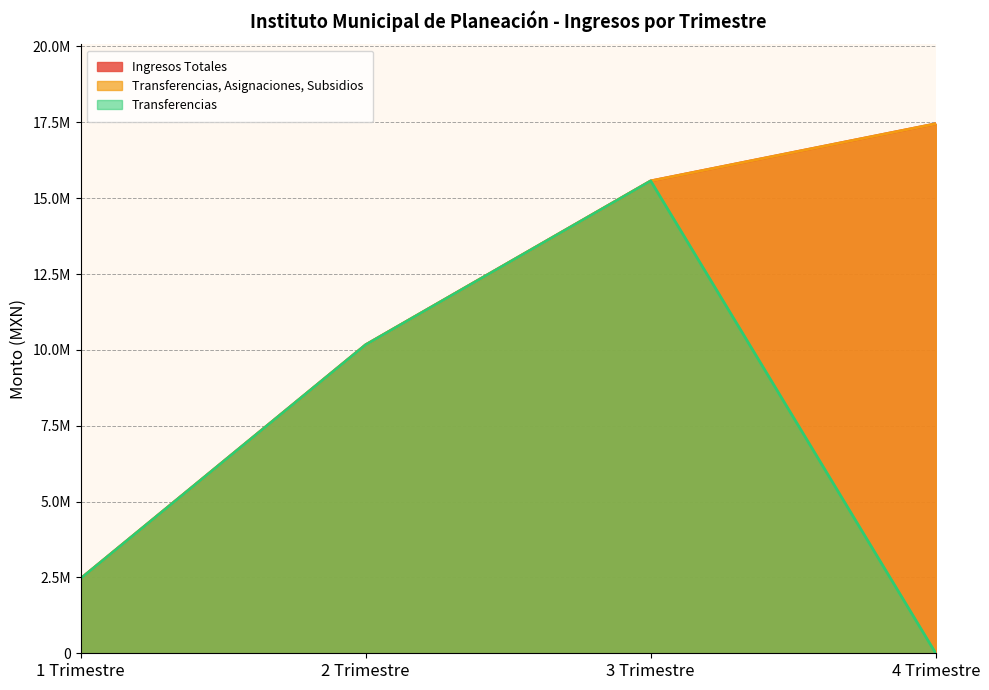

How many categories are shown in the chart?

4